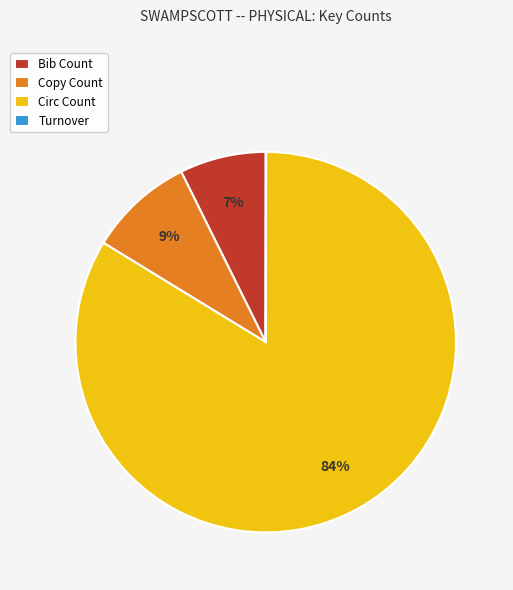

Is Bib Count the majority of the pie?

No